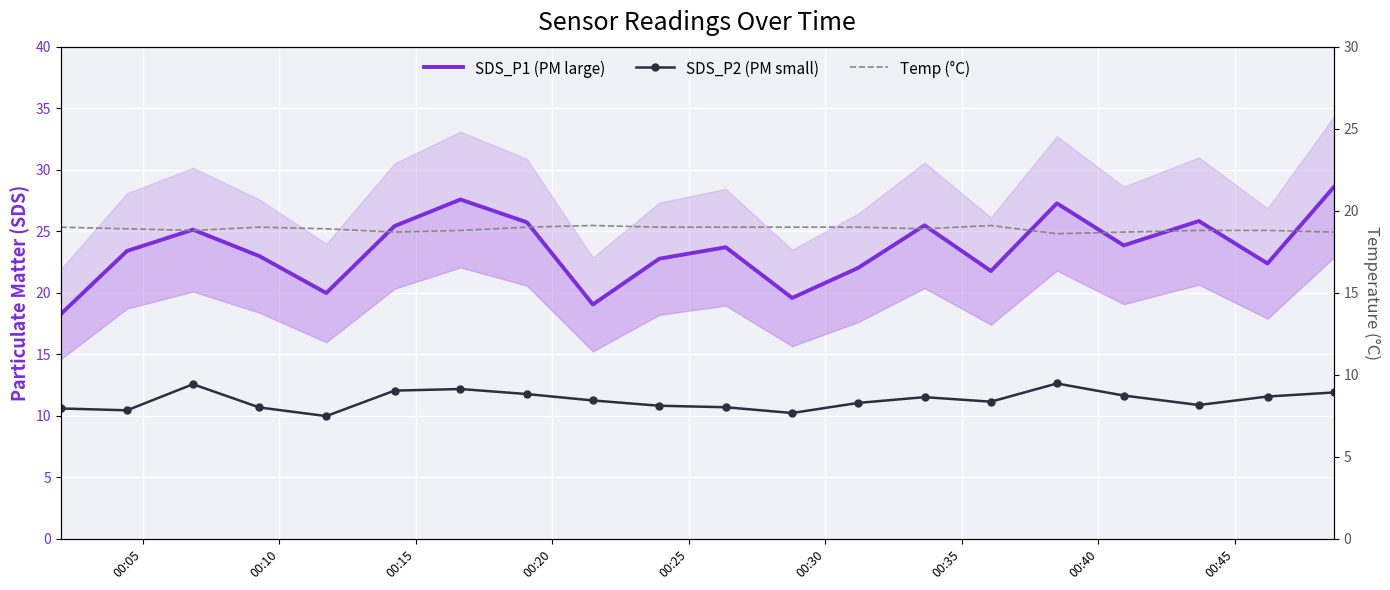

Reading left to right, extract all data points from this chart.

SDS_P1 (PM large): 18.2	23.4	25.1	23.0	20.0	25.4	27.6	25.7	19.1	22.8	23.7	19.6	22.0	25.5	21.8	27.3	23.9	25.8	22.4	28.6
SDS_P2 (PM small): 10.6	10.4	12.6	10.7	10.0	12.1	12.2	11.8	11.2	10.8	10.7	10.2	11.1	11.5	11.2	12.6	11.7	10.9	11.6	11.9
Temp (°C): 19.0	18.9	18.8	19.0	18.9	18.7	18.8	19.0	19.1	19.0	19.0	19.0	19.0	18.9	19.1	18.6	18.7	18.8	18.8	18.7